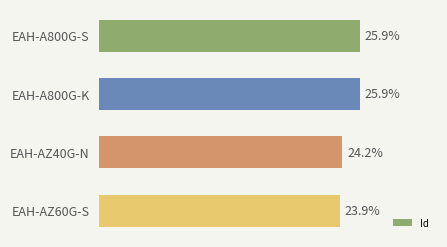

What is the label of the 4th bar from the top?

EAH-AZ60G-S